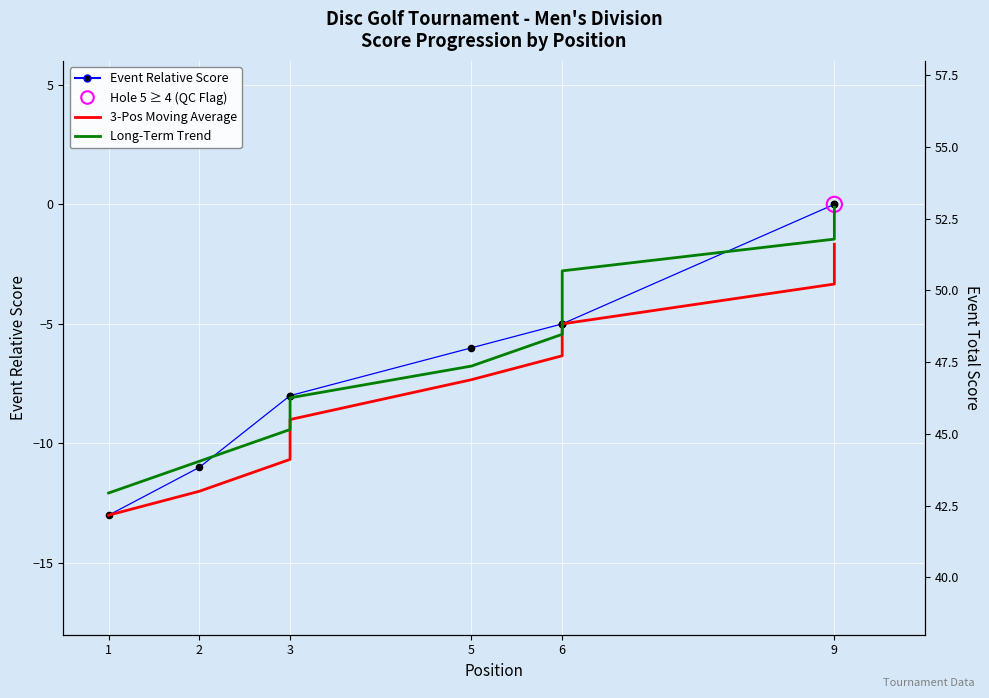

Which series has the largest total across all categories?

Long-Term Trend